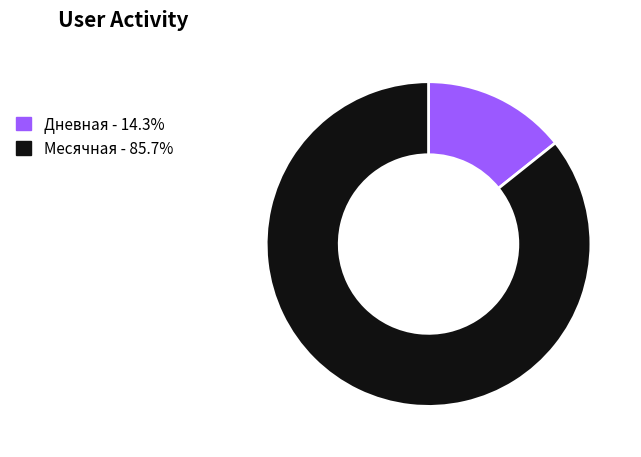

Which category has the biggest portion of the pie?

Месячная